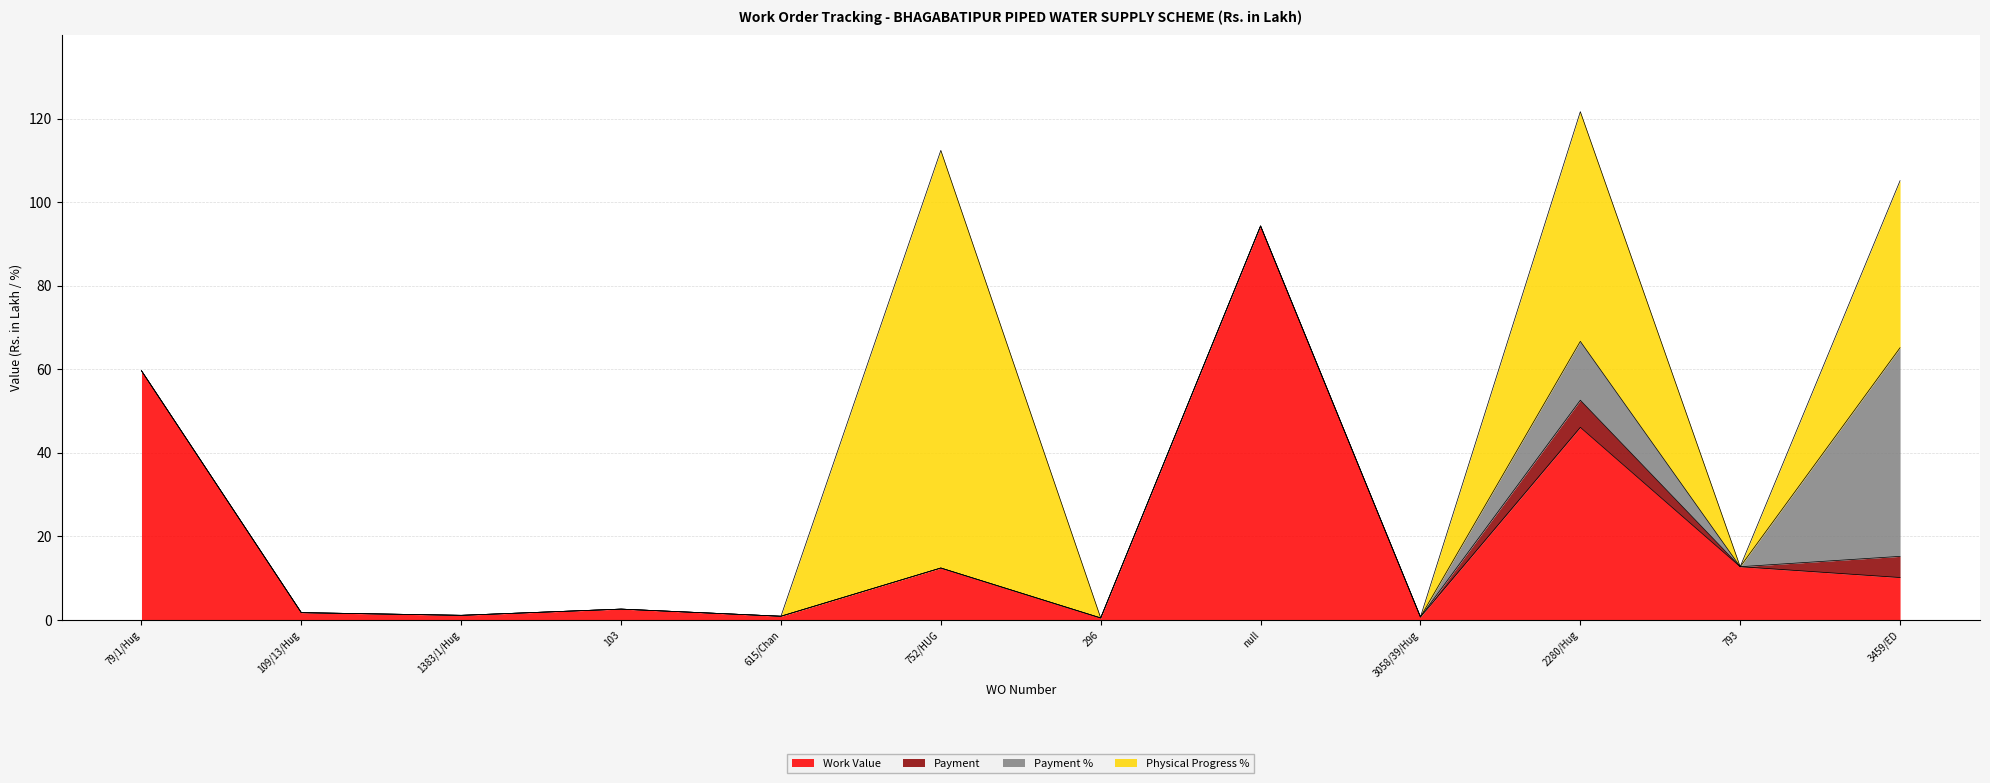

Does the chart have visible grid lines?

Yes